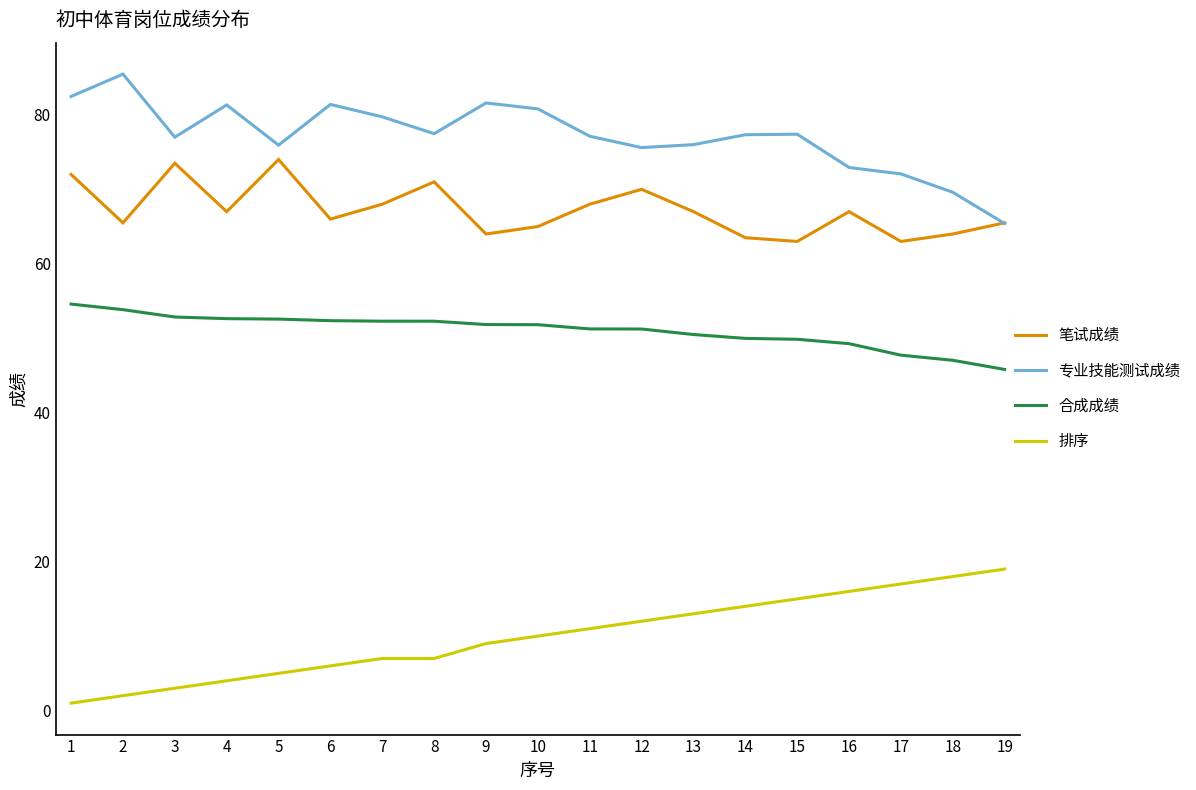

What is the difference between the maximum and second lowest values in the 排序 series?

17.0